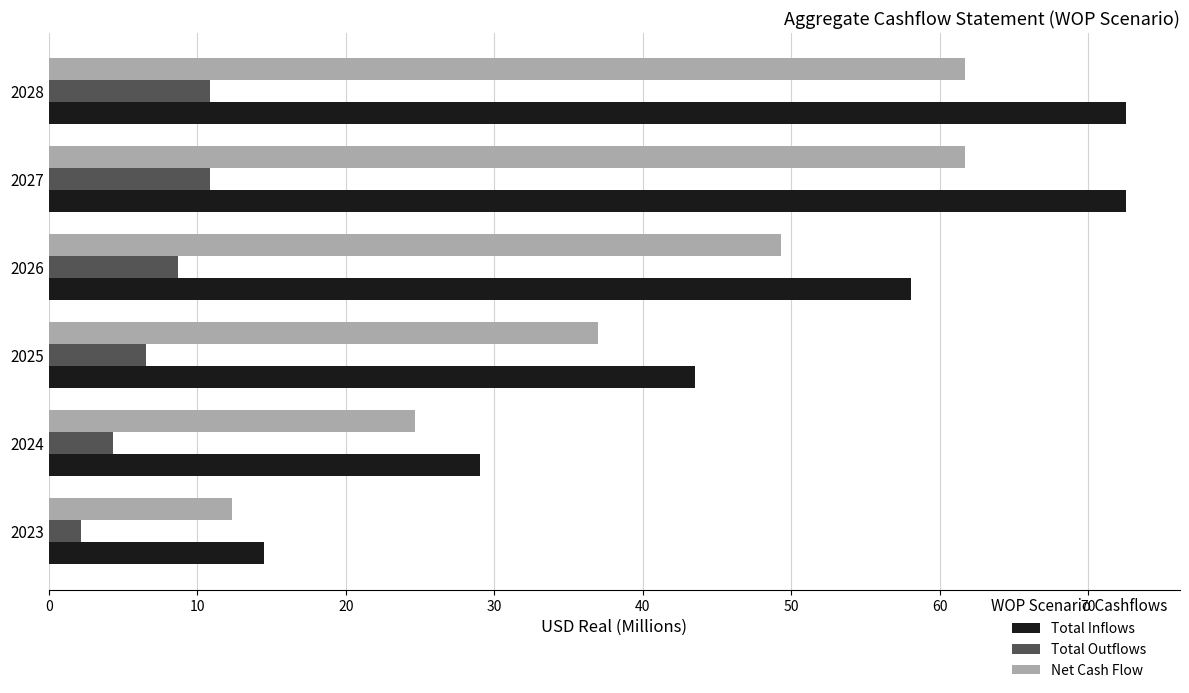

Which series has the largest total across all categories?

Total Inflows